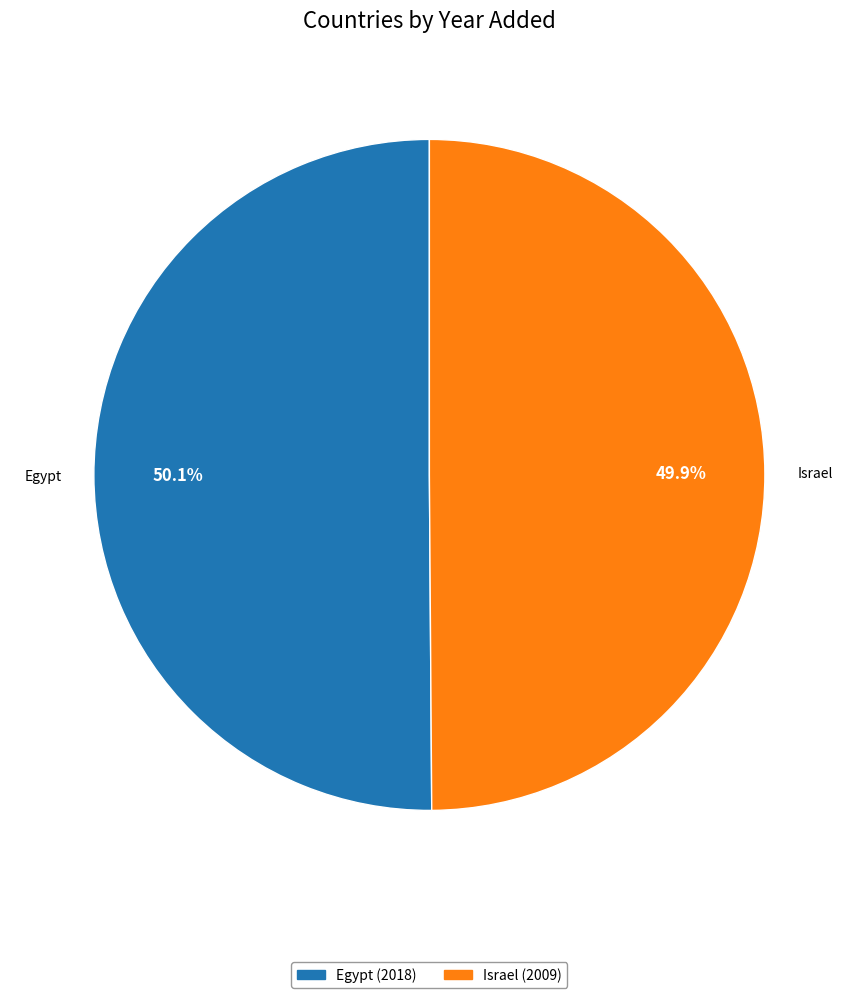

True or false: Egypt accounts for 50% of the total.

True